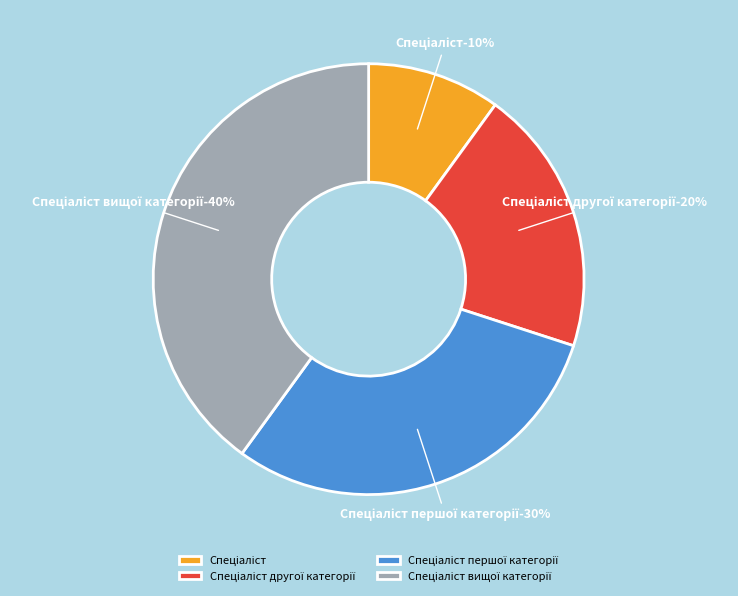

To the nearest percent, what is the difference between the largest and smallest slice percentages?

30%